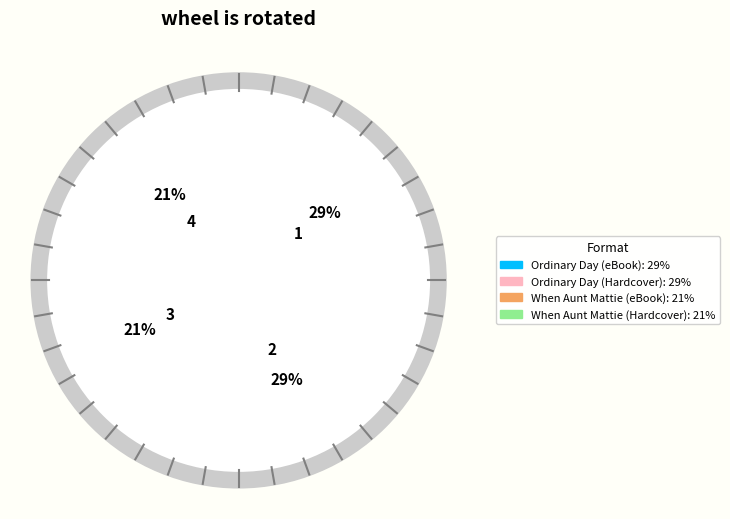

Which slice is the largest?

Ordinary Day (eBook)